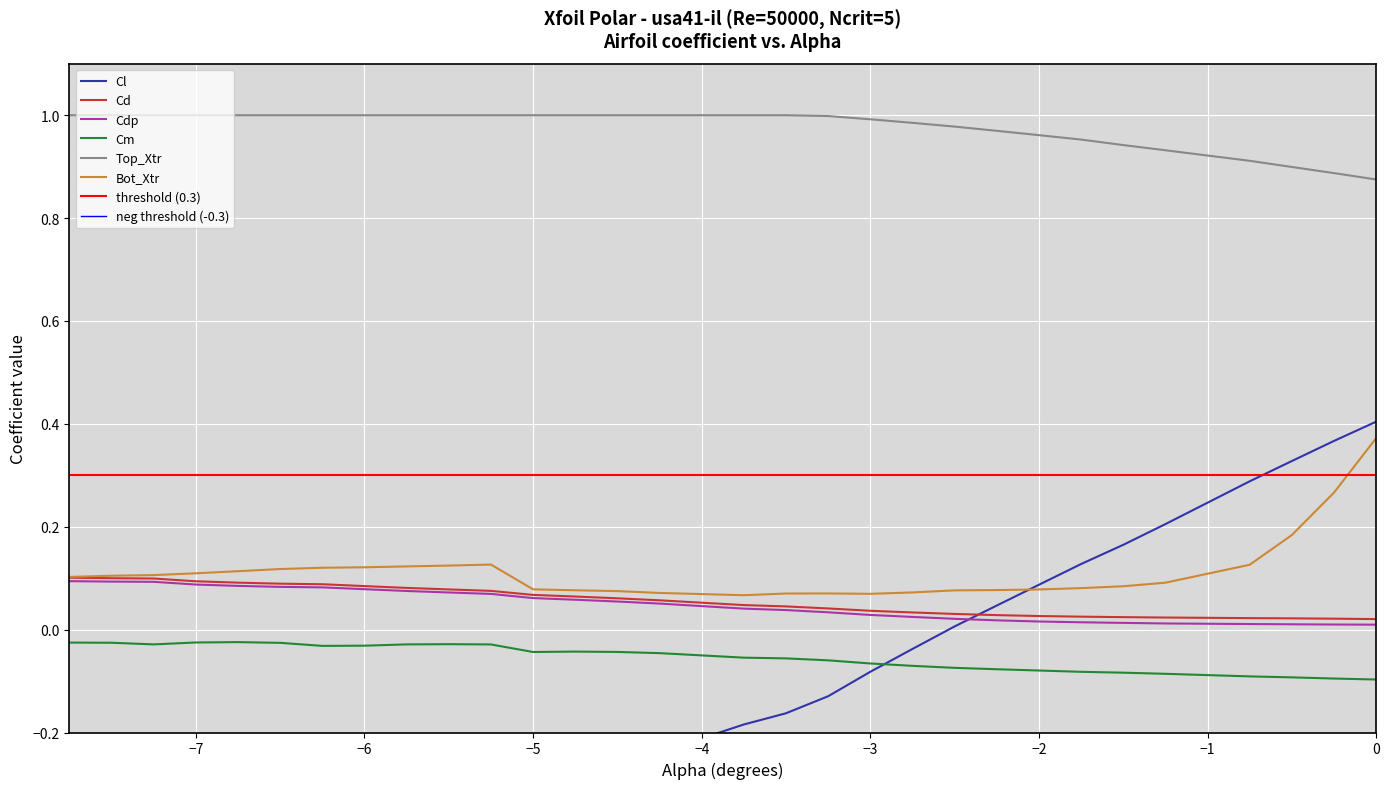

Rank the series by their maximum value, from highest to lowest.

Top_Xtr, Cl, Bot_Xtr, Cd, Cdp, Cm